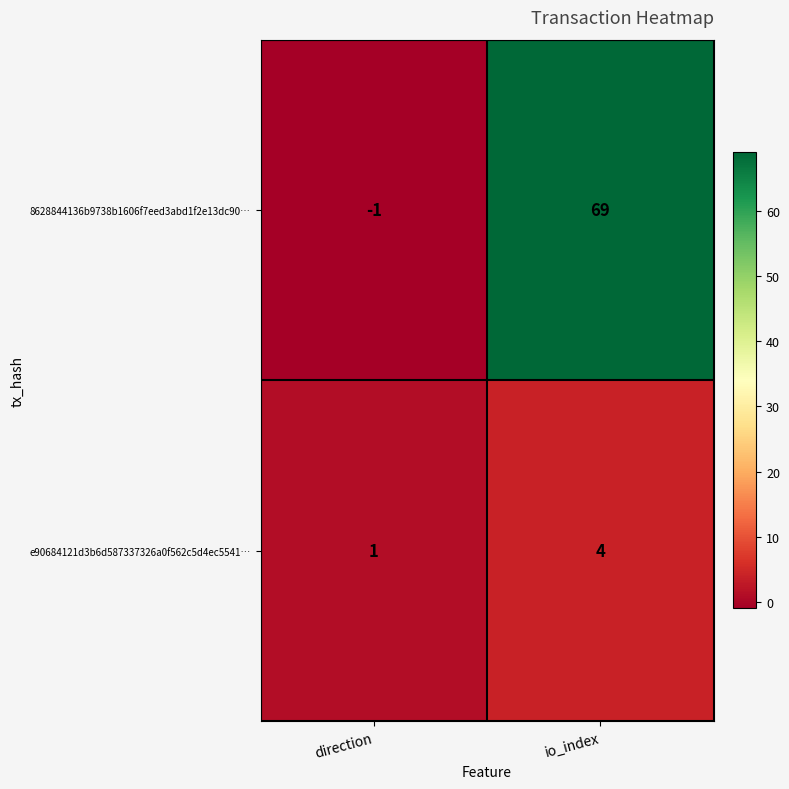

List the series in order of their peak value, lowest first.

e90684121d3b6d587337326a0f562c5d4ec5541…, 8628844136b9738b1606f7eed3abd1f2e13dc90…